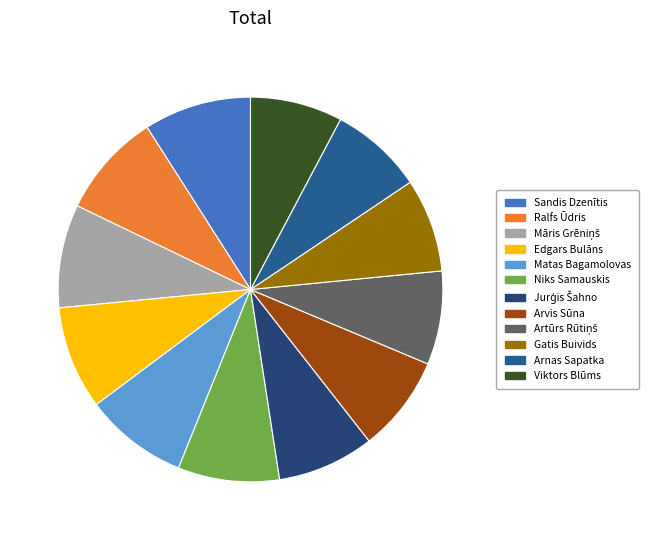

Does any single category account for the majority?

No